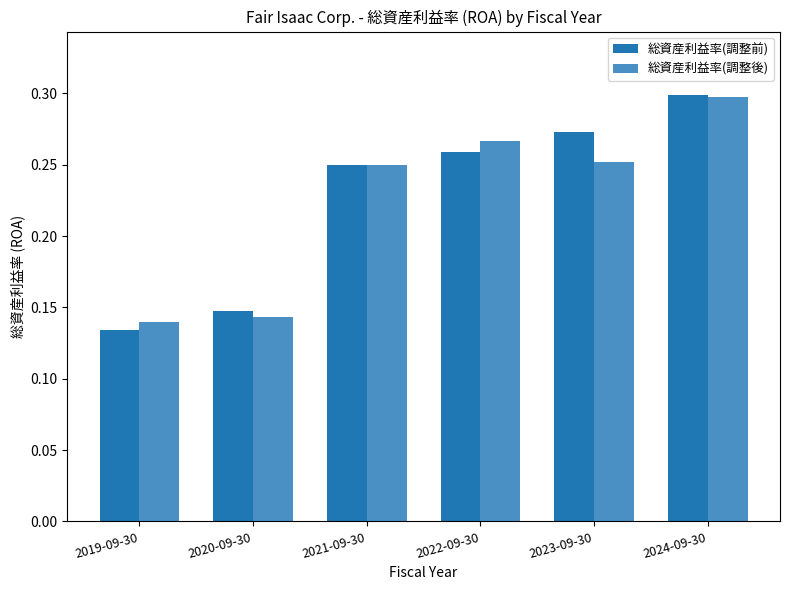

The 総資産利益率(調整前) series shows 0.3 at 2021-09-30. True or false?

True